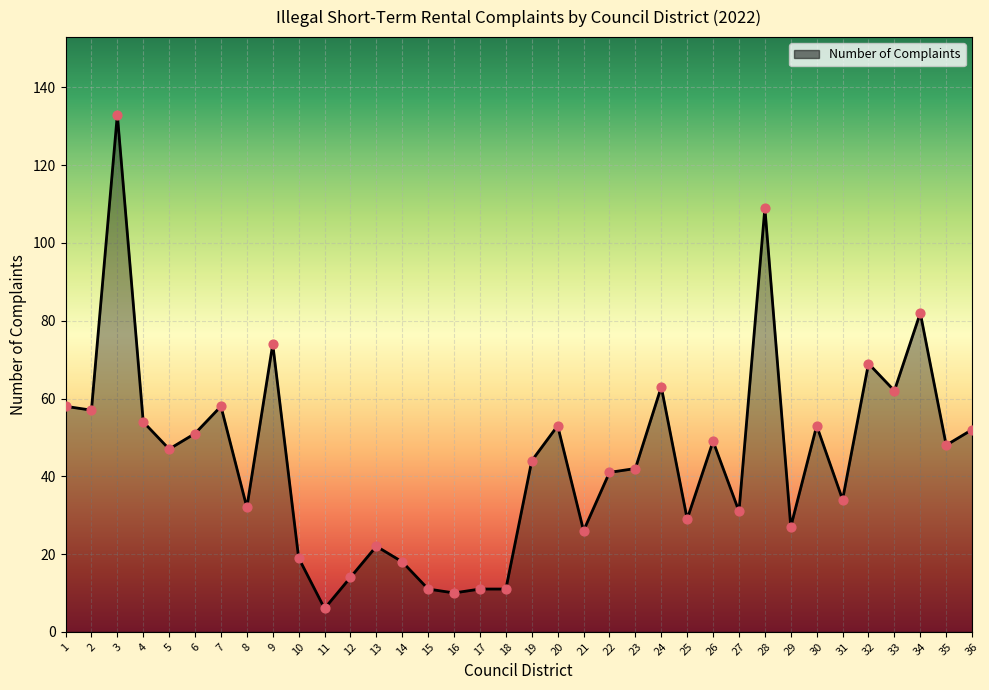

What is the ratio of the value at 1 to the value at 30?

1.1